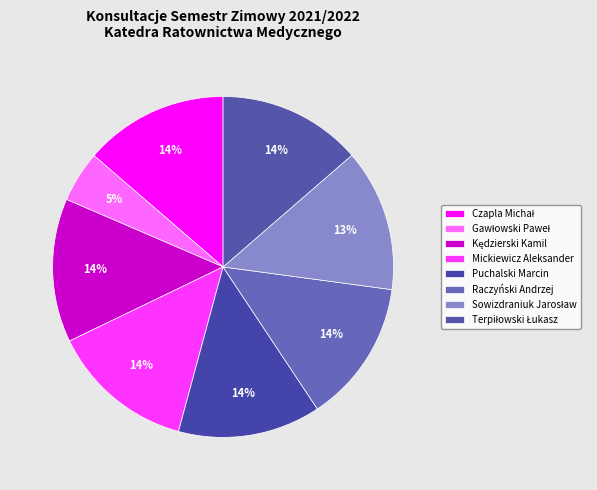

How many segments does this pie chart have?

8